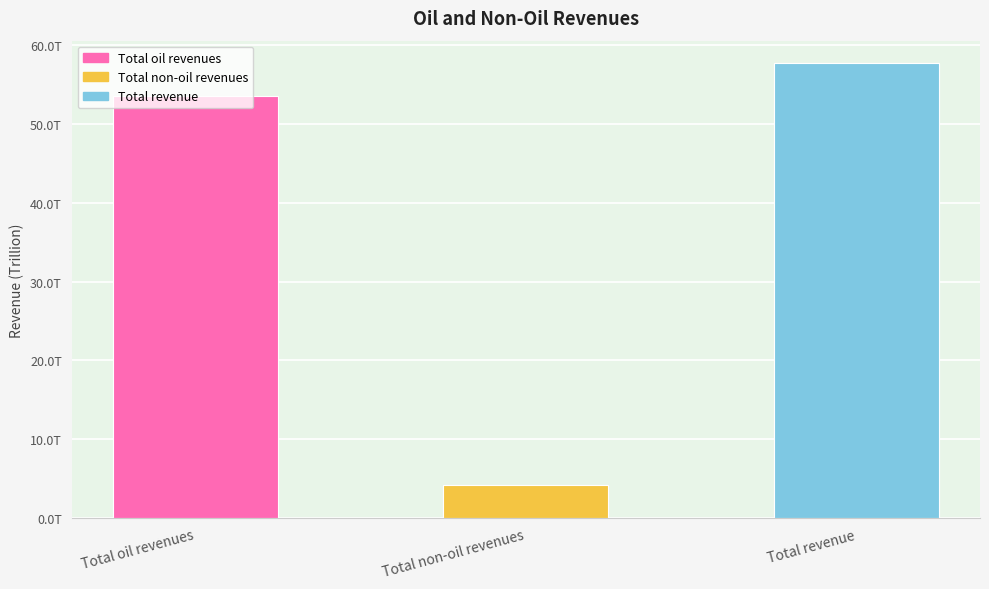

List the labels in order of value, largest first.

Total revenue, Total oil revenues, Total non-oil revenues